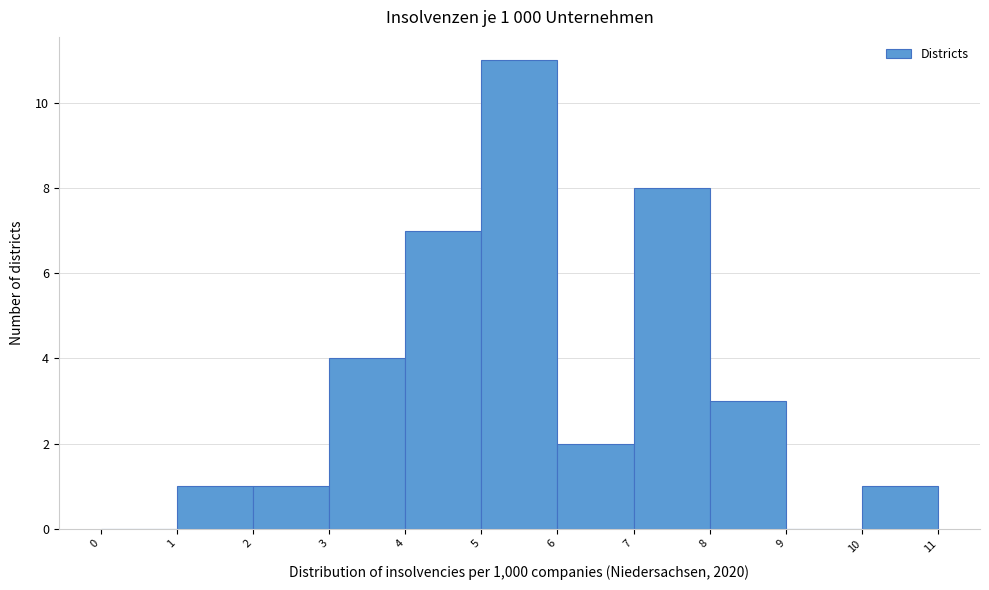

Over which range of the x-axis is the bar tallest?

5 to 6